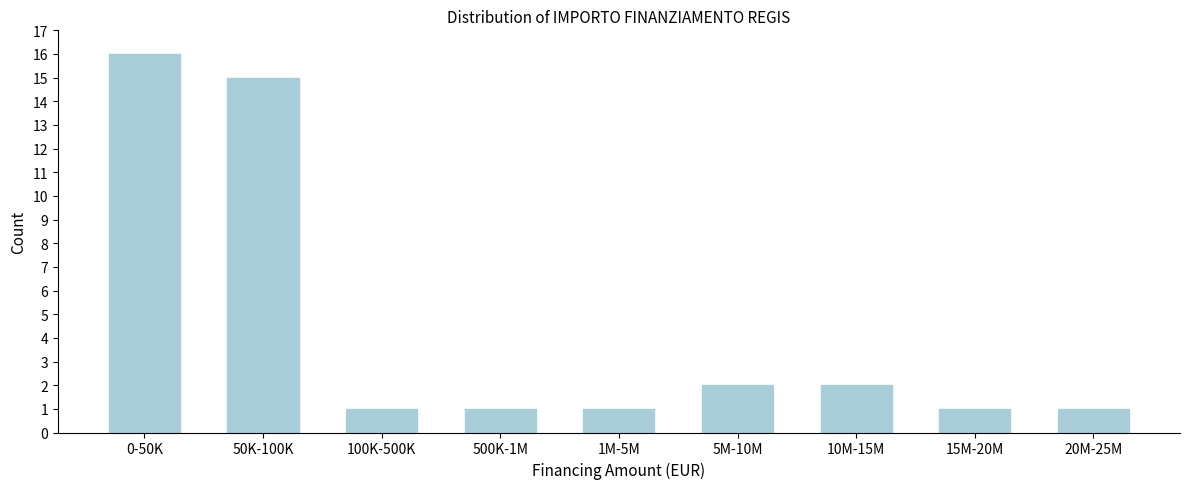

Reading left to right, extract all data points from this chart.

0-50K=16	50K-100K=15	100K-500K=1	500K-1M=1	1M-5M=1	5M-10M=2	10M-15M=2	15M-20M=1	20M-25M=1